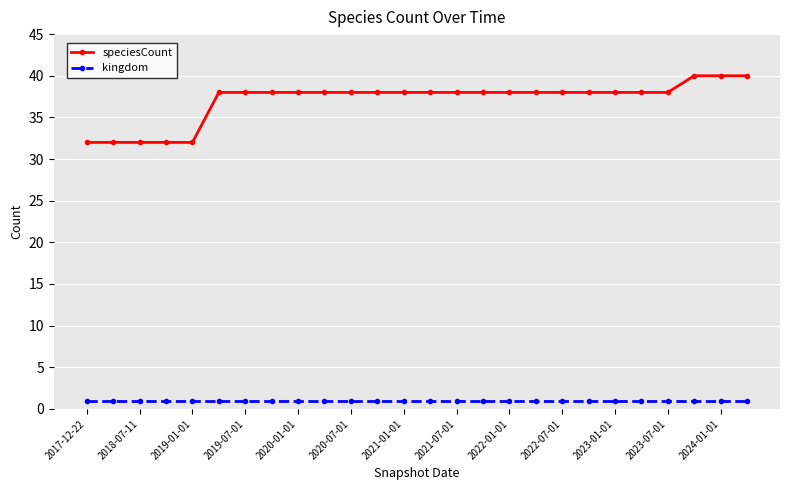

What is the value of the kingdom point at the 14th from the left?

1